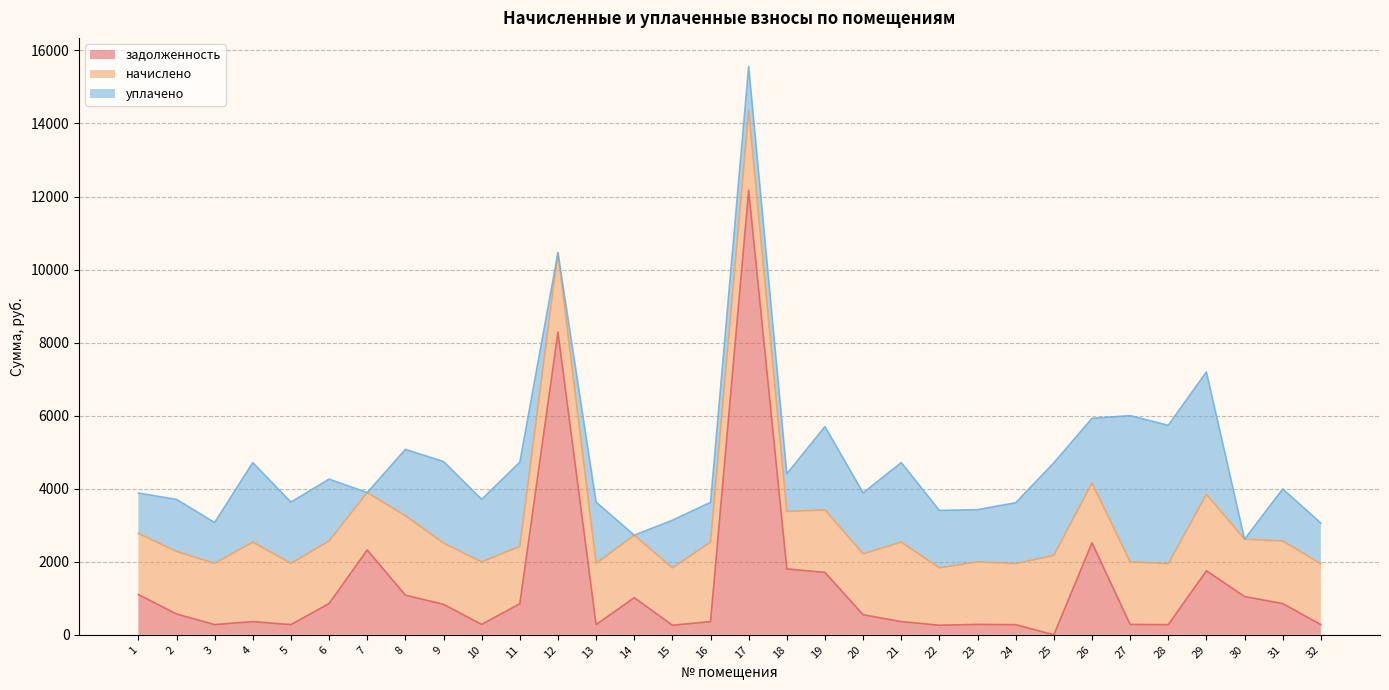

List the series in order of their overall mean, lowest first.

задолженность, уплачено, начислено